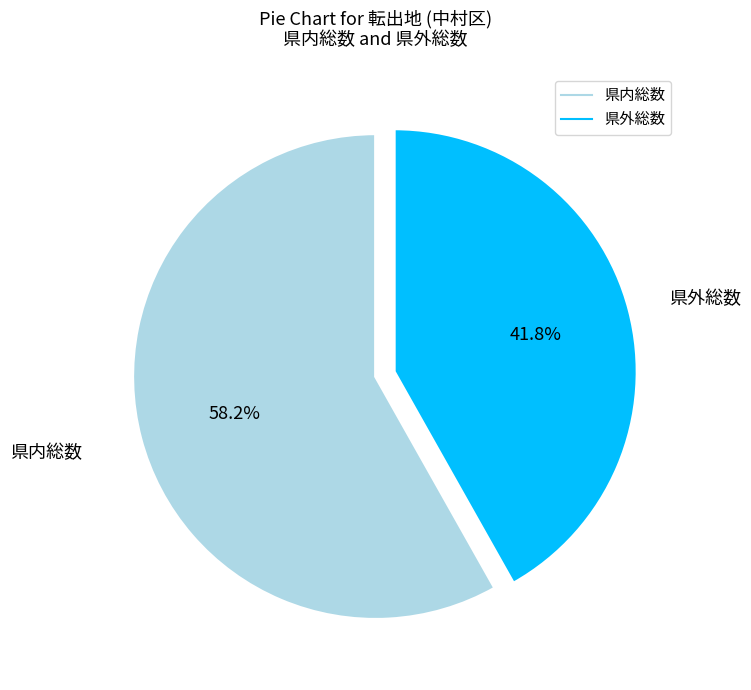

Is there any slice that represents more than half of the pie?

Yes